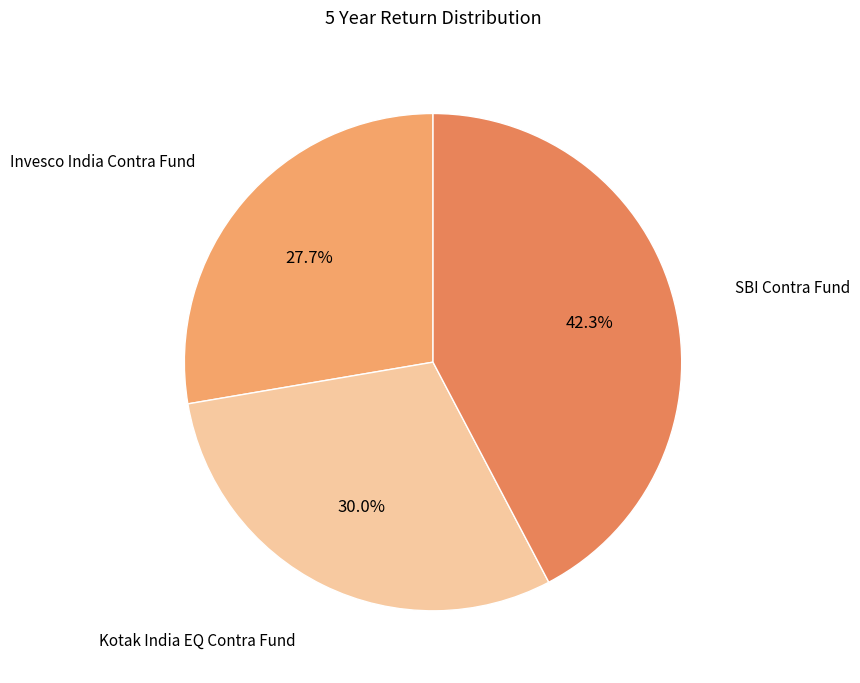

How many segments does this pie chart have?

3